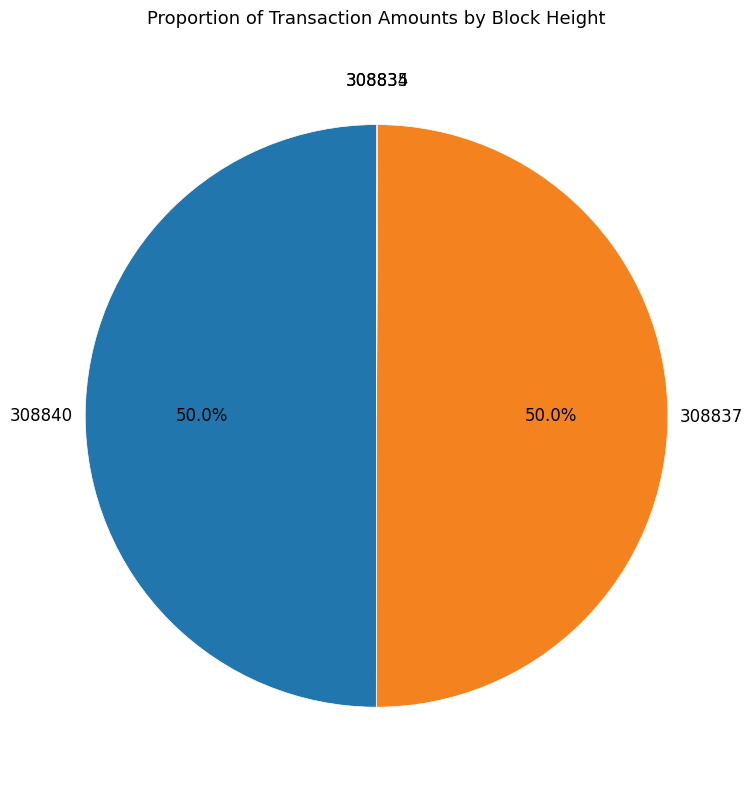

Which category has the biggest portion of the pie?

308840